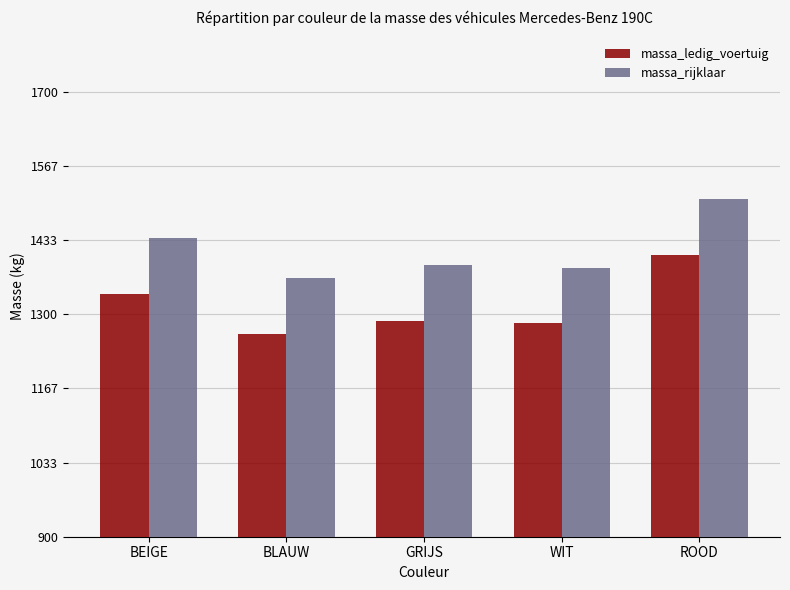

What is the average value of the massa_ledig_voertuig series?

1316.1